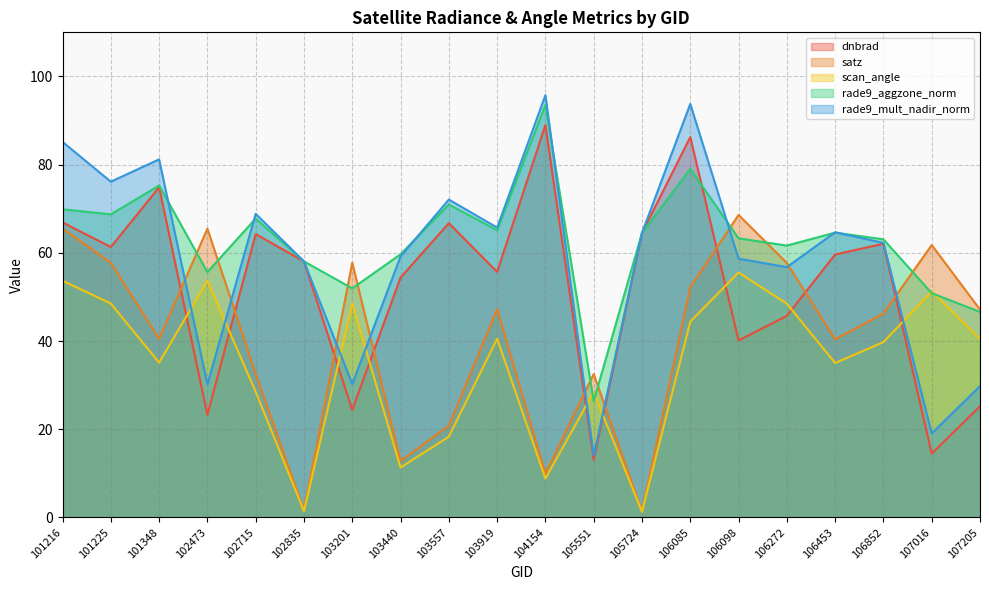

What is the difference between the highest and lowest values at 101216?

31.5